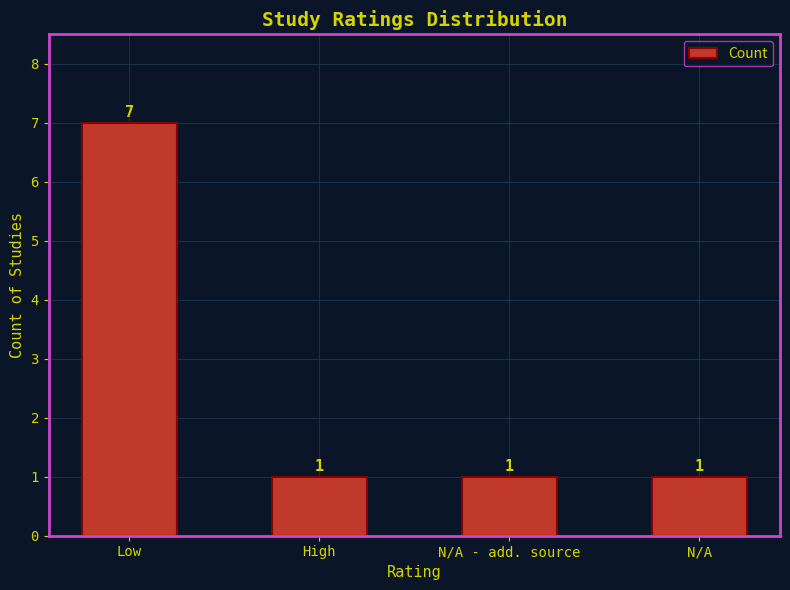

Reading left to right, list all the values displayed in this chart.

7	1	1	1